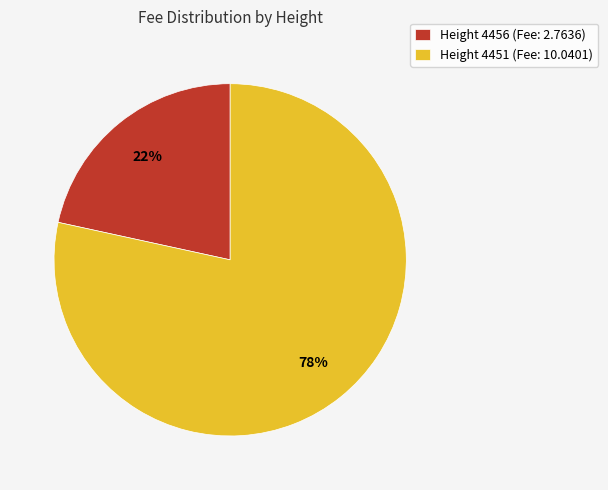

Does Height 4451 (Fee: 10.0401) account for over 50% of the chart?

Yes